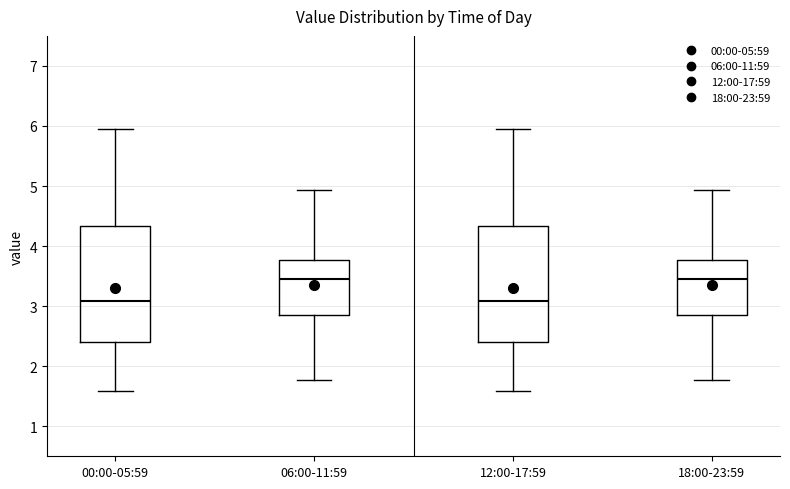

Where is the upper edge of the box for 12:00-17:59 on the y-axis? The values are not printed on the chart, so give them approximately, as read against the axis.

4.3